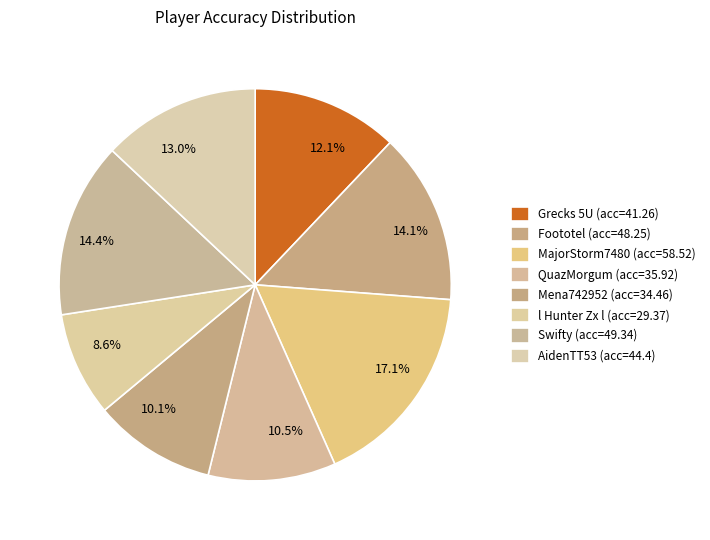

What is the total percentage of 12.1% and 10.5%?

22.6%